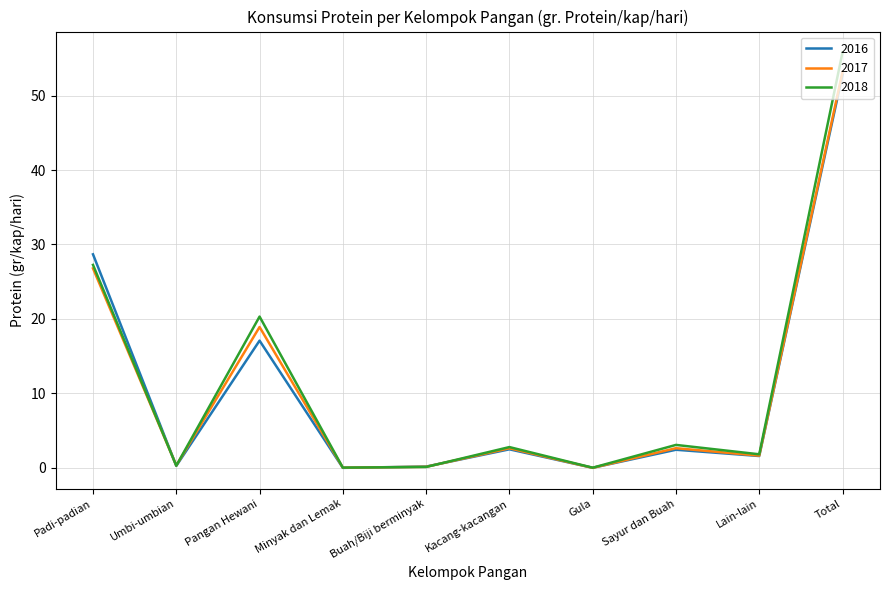

Is the value of 2016 at Padi-padian greater than the value of 2018 at Minyak dan Lemak?

Yes